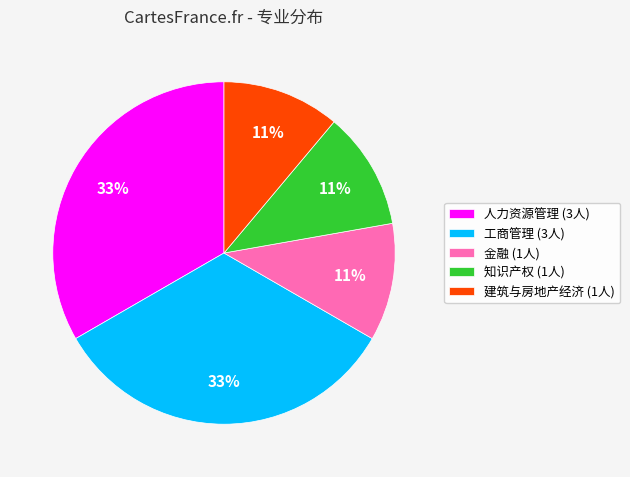

To the nearest percent, what is the average slice percentage?

20%